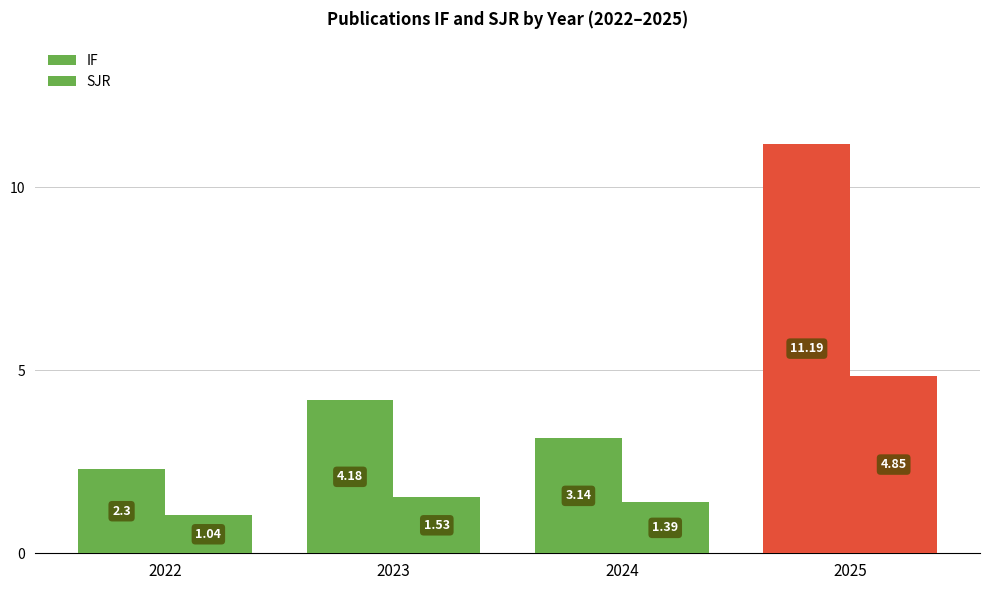

How many bars are there in each group?

2